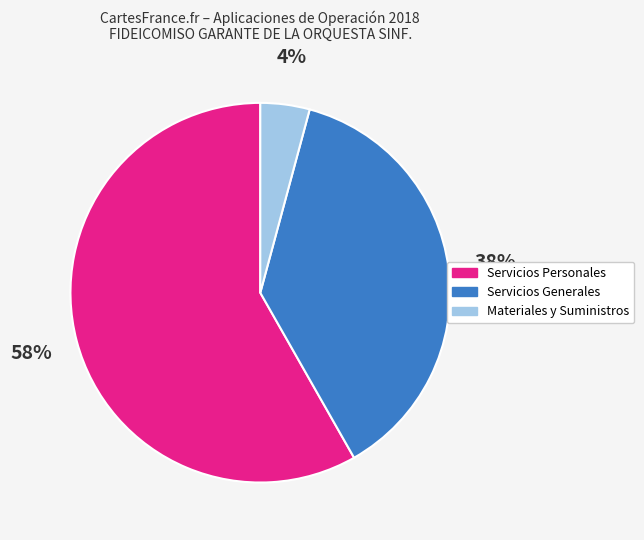

Rank the categories by value from highest to lowest.

Servicios Personales, Servicios Generales, Materiales y Suministros